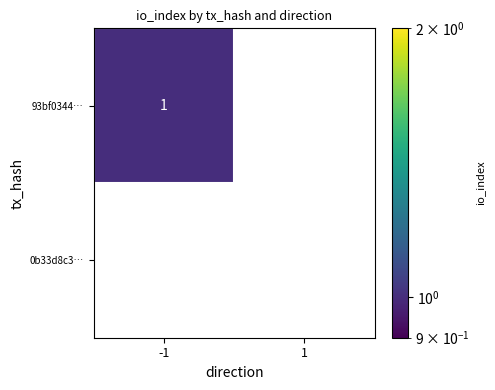

The value of 93bf0344… at 1 is 0. True or false?

True